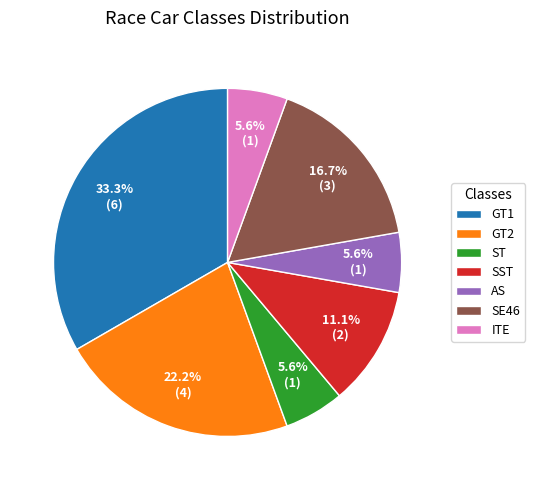

How many segments does this pie chart have?

7